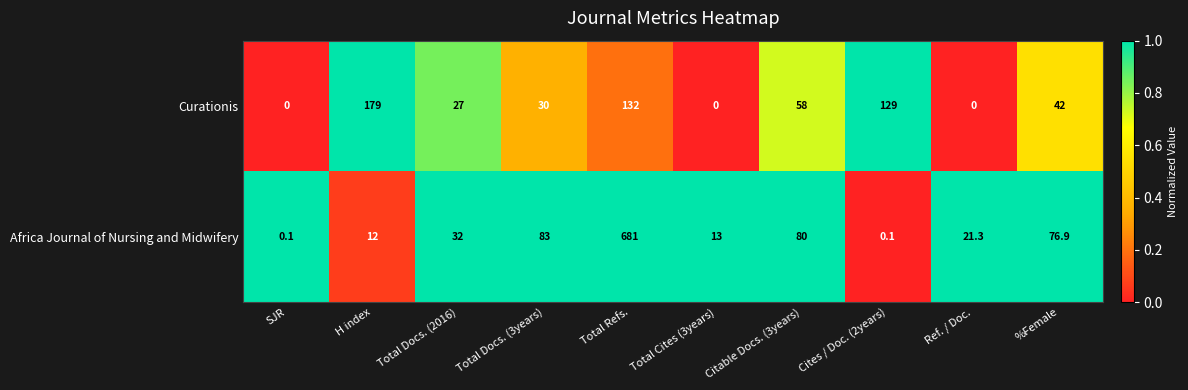

Reading left to right, what are all the values shown in this chart?

Curationis: 0.0	179.0	27.0	30.0	132.0	0.0	58.0	129.0	0.0	42.0
Africa Journal of Nursing and Midwifery: 0.1	12.0	32.0	83.0	681.0	13.0	80.0	0.1	21.3	76.9